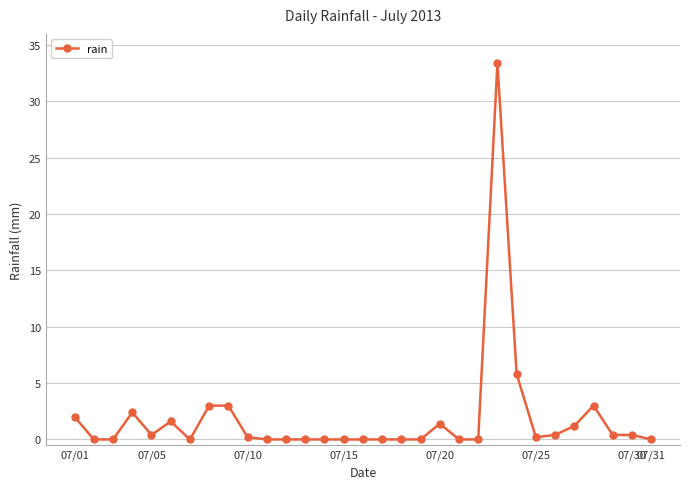

What is the difference between the second highest and second lowest values?

5.8